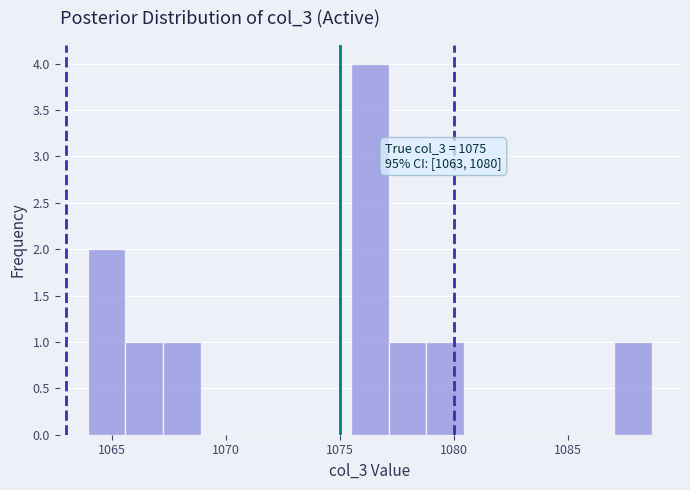

Read against the x-axis, roughly where is the centre of the tallest bar?

1076.5